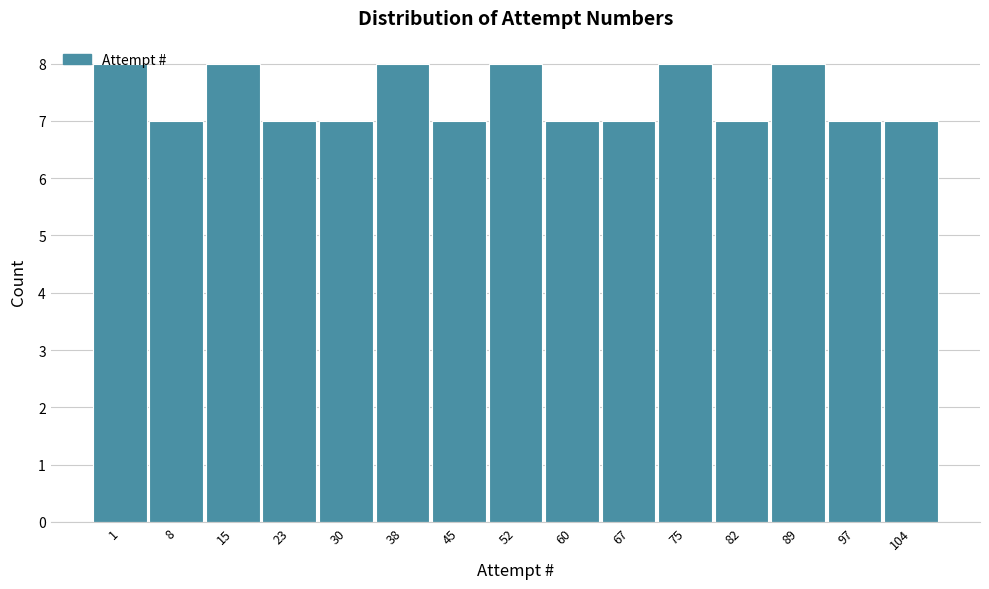

True or false: the data shows 7 at 104.

True